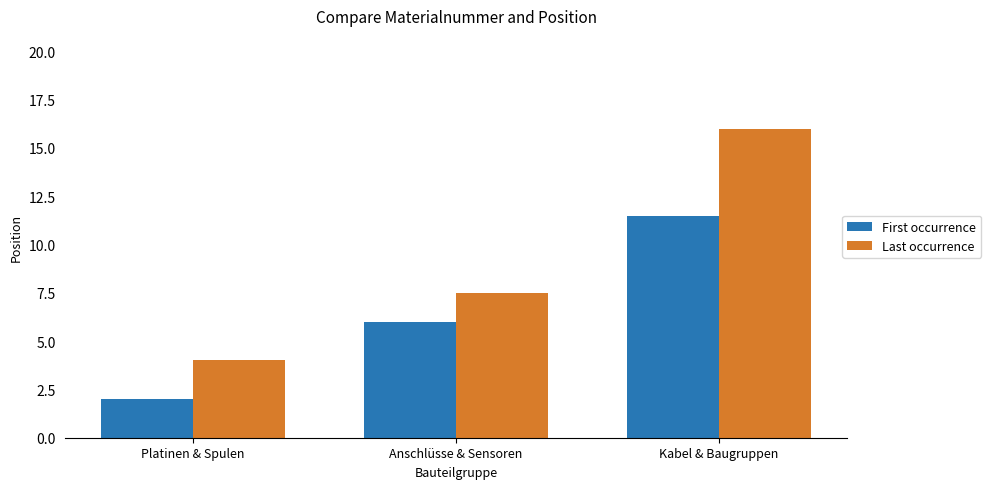

What is the difference between the maximum and minimum values in the First occurrence series?

9.5